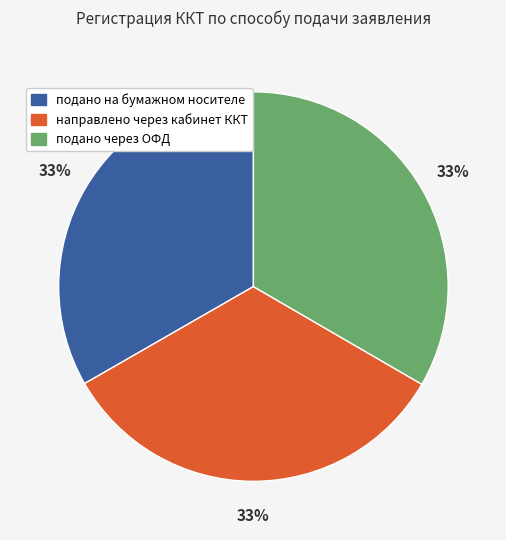

How many segments does this pie chart have?

3